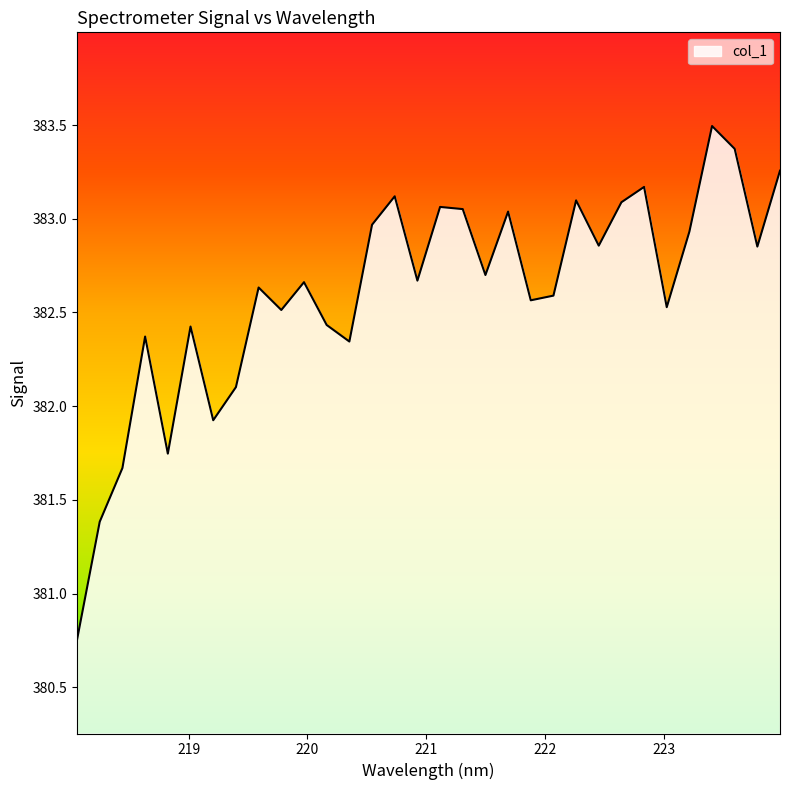

How many categories are shown in the chart?

32